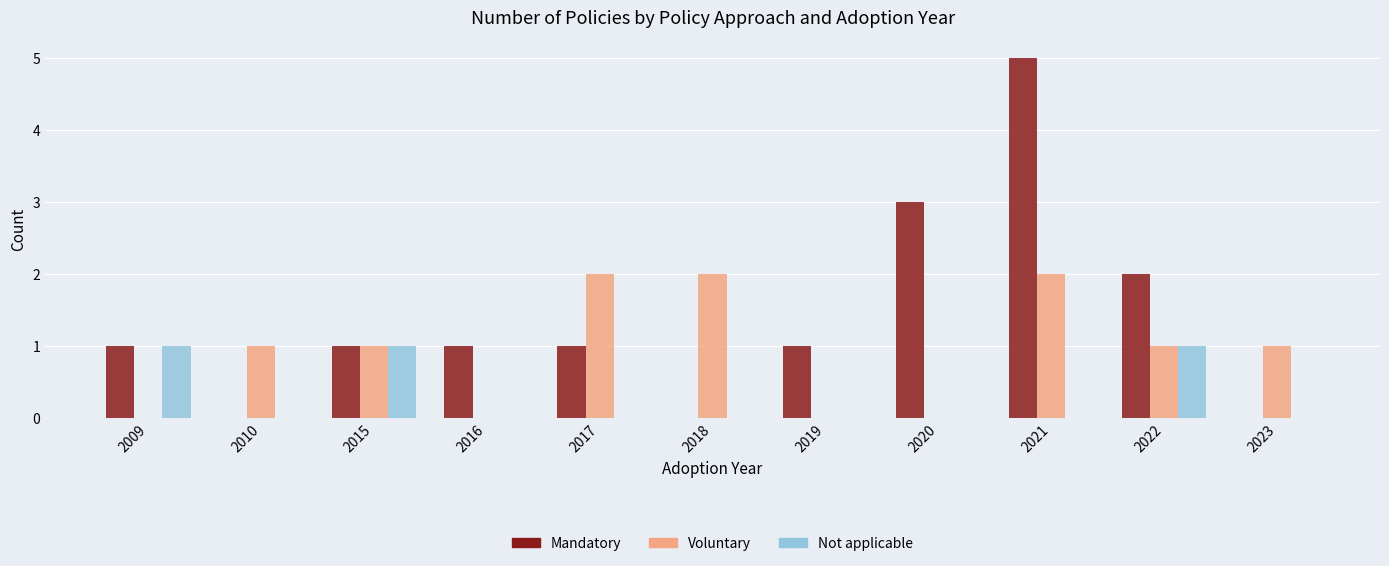

Reading right to left, extract all data points from this chart.

Mandatory: 2023=0	2022=2	2021=5	2020=3	2019=1	2018=0	2017=1	2016=1	2015=1	2010=0	2009=1
Voluntary: 2023=1	2022=1	2021=2	2020=0	2019=0	2018=2	2017=2	2016=0	2015=1	2010=1	2009=0
Not applicable: 2023=0	2022=1	2021=0	2020=0	2019=0	2018=0	2017=0	2016=0	2015=1	2010=0	2009=1